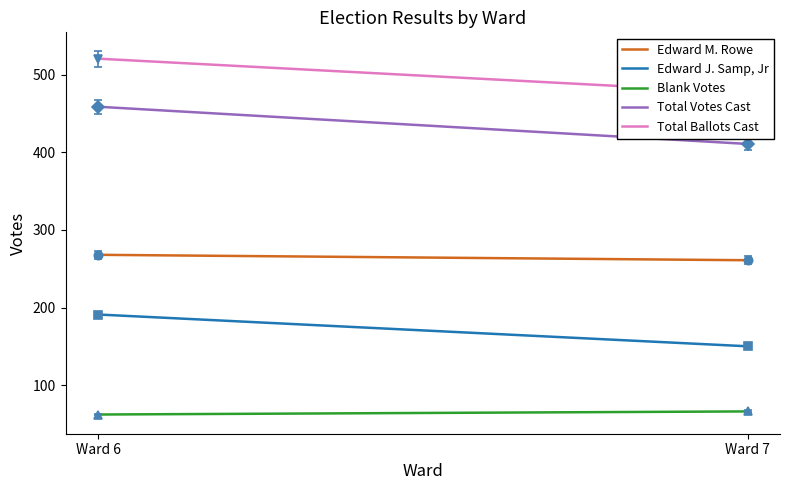

Is the value of Blank Votes at Ward 7 greater than the value of Edward M. Rowe at Ward 6?

No